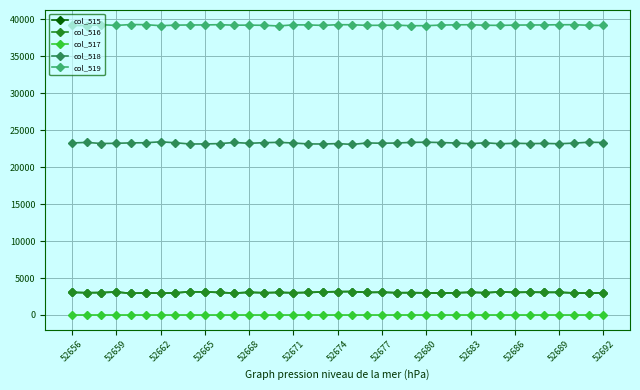

True or false: col_518 has more than 1 points higher than both neighbors.

True